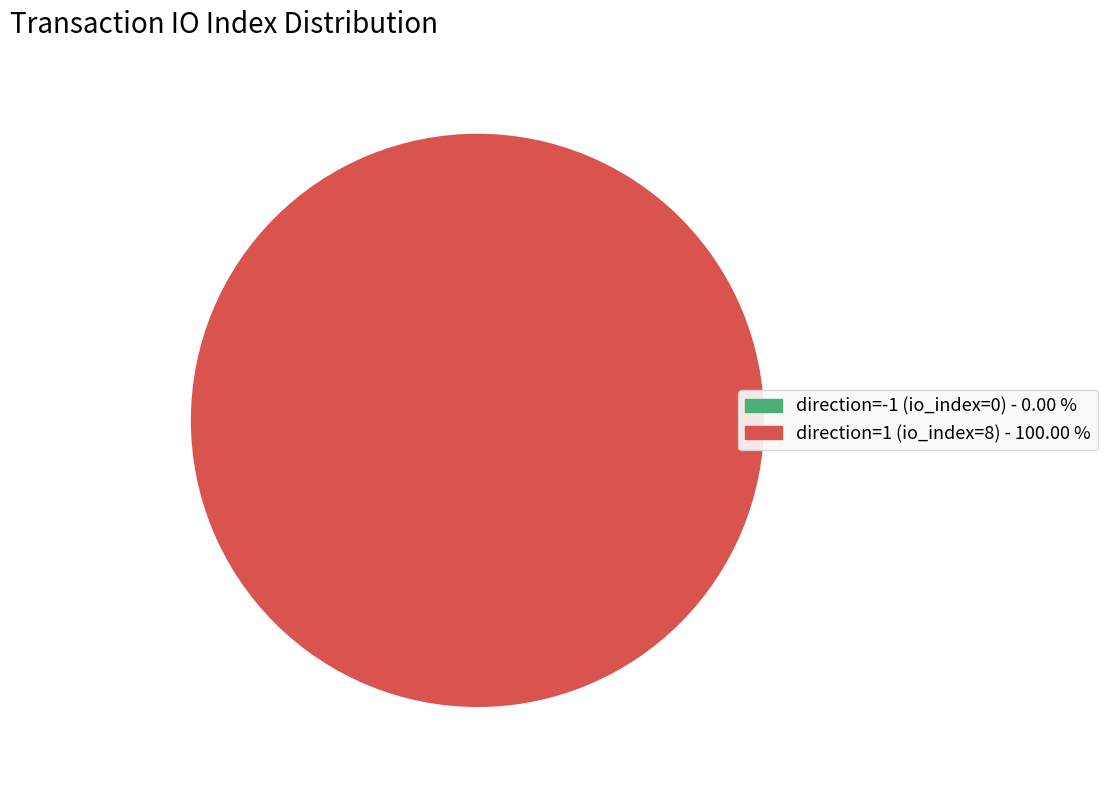

How many segments does this pie chart have?

2